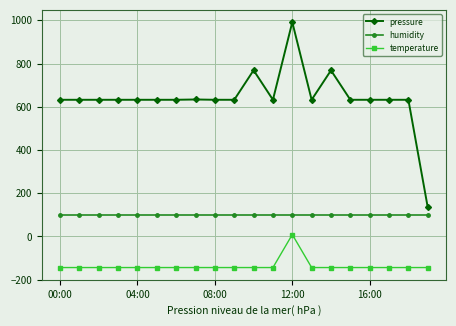

At how many categories does at least one series exceed 828?

1